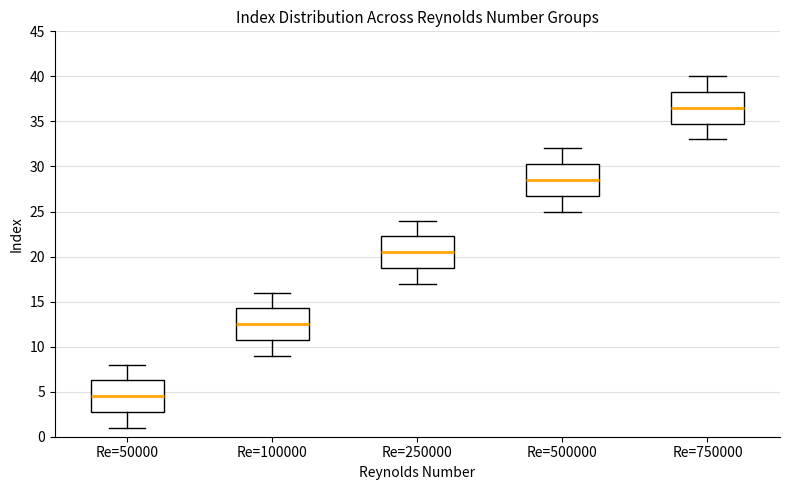

Where is the lower edge of the box for Re=750000 on the y-axis? The values are not printed on the chart, so give them approximately, as read against the axis.

35.0